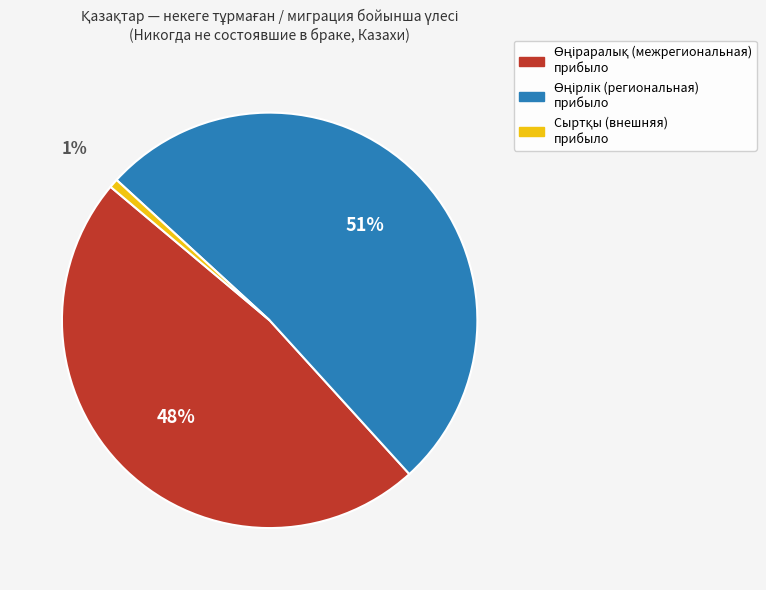

Is there a majority slice in this chart?

Yes